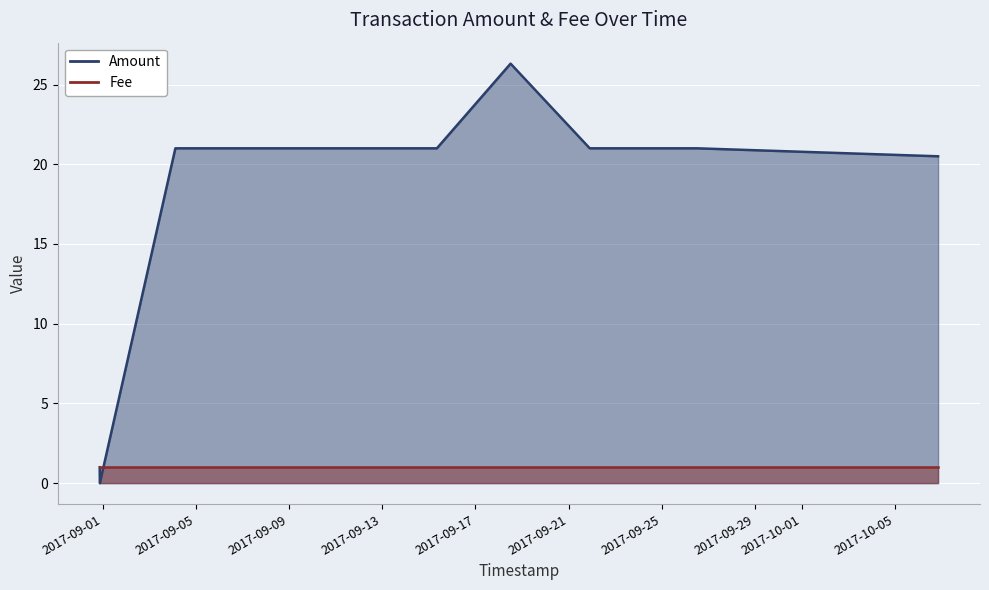

Which category has the lowest value across all series?

2017-08-31 20:58:11